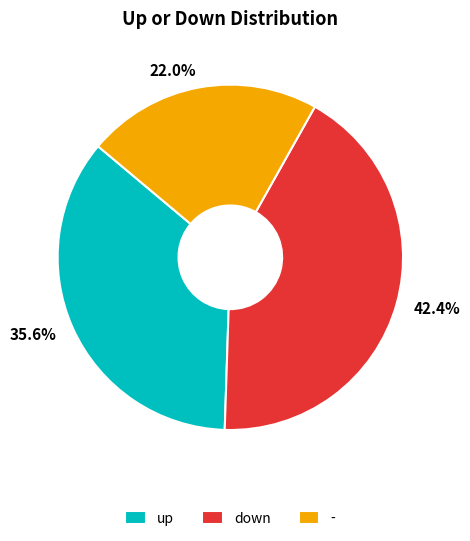

Rank the categories by value from highest to lowest.

down, up, -